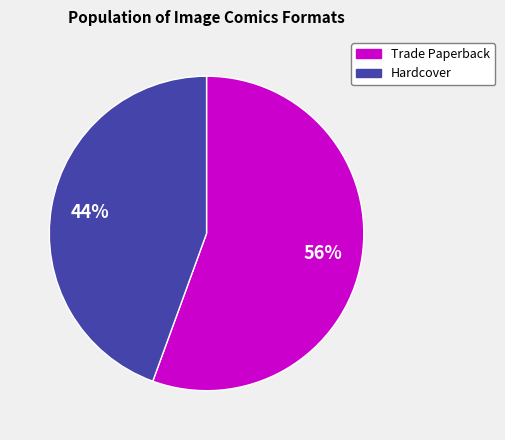

To the nearest percent, what is the combined percentage of Trade Paperback and Hardcover?

100%